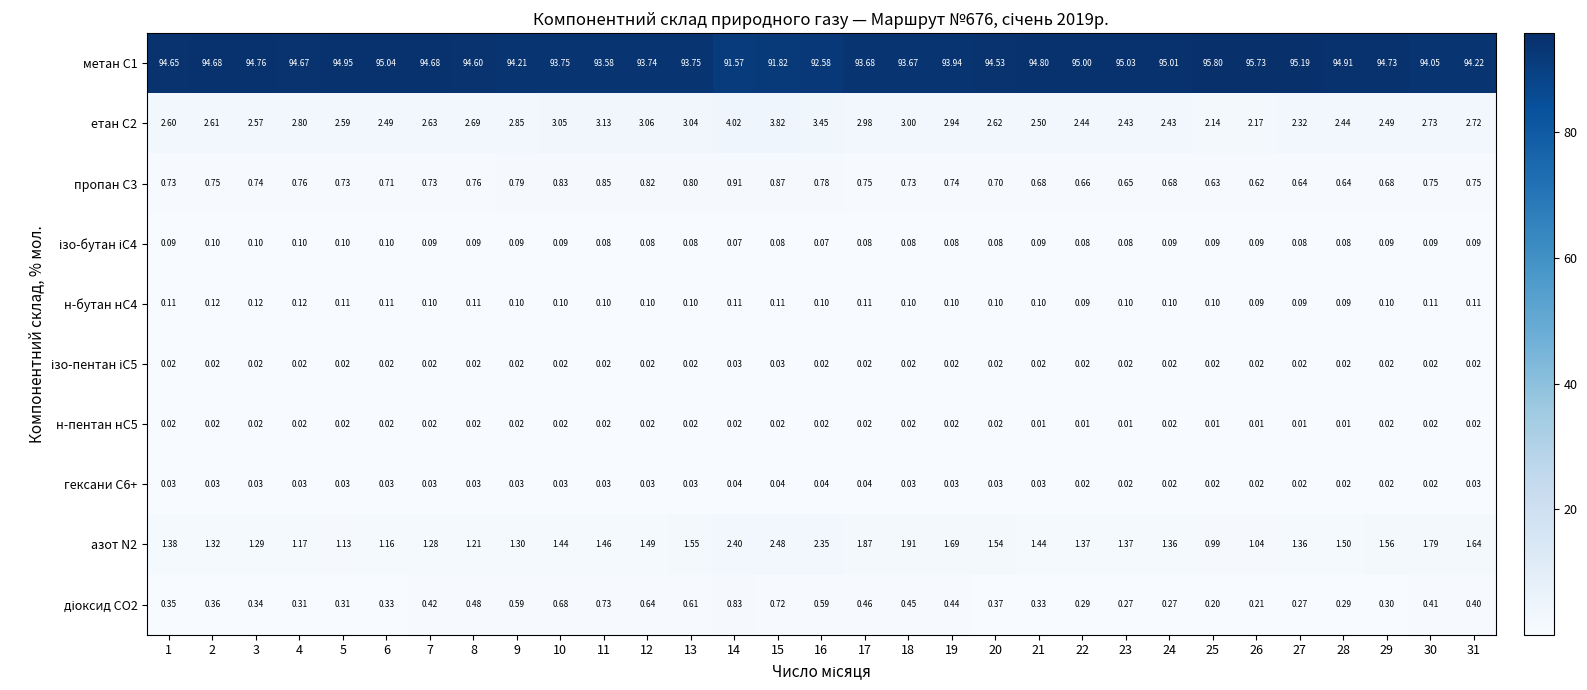

Between 1 and 7, which series saw the biggest shift?

азот N2